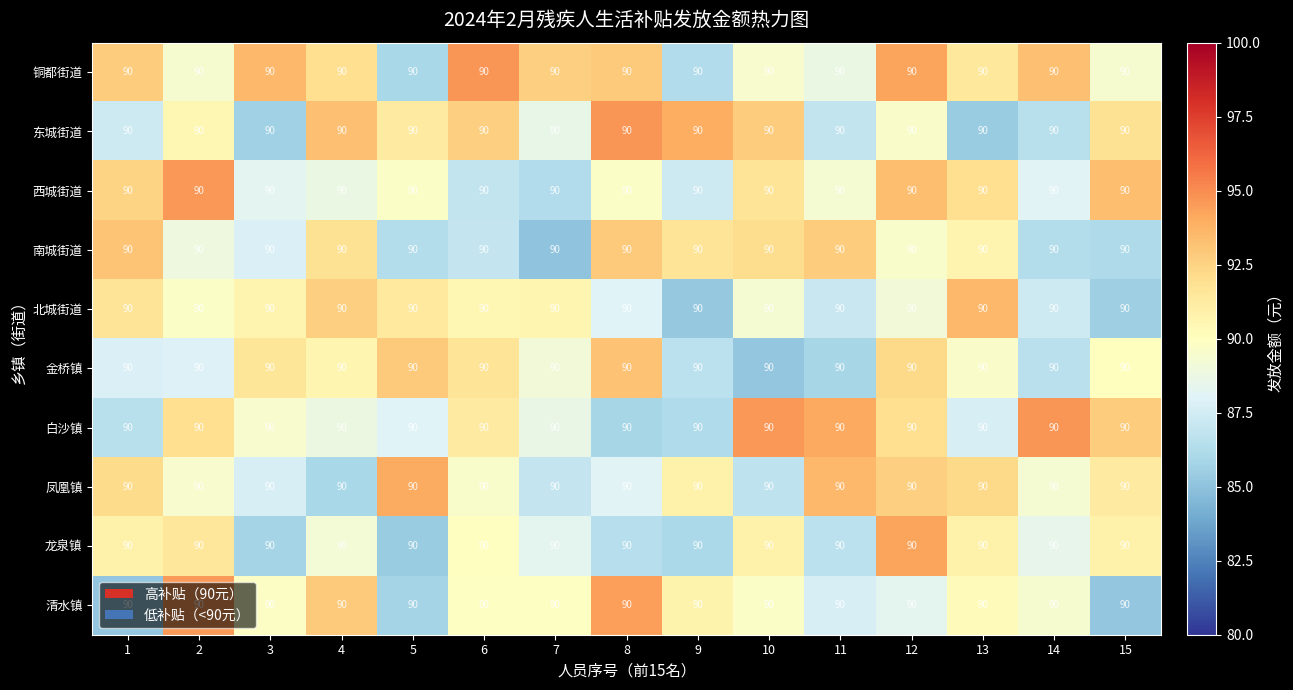

The 金桥镇 series shows 90.0 at 15. True or false?

True